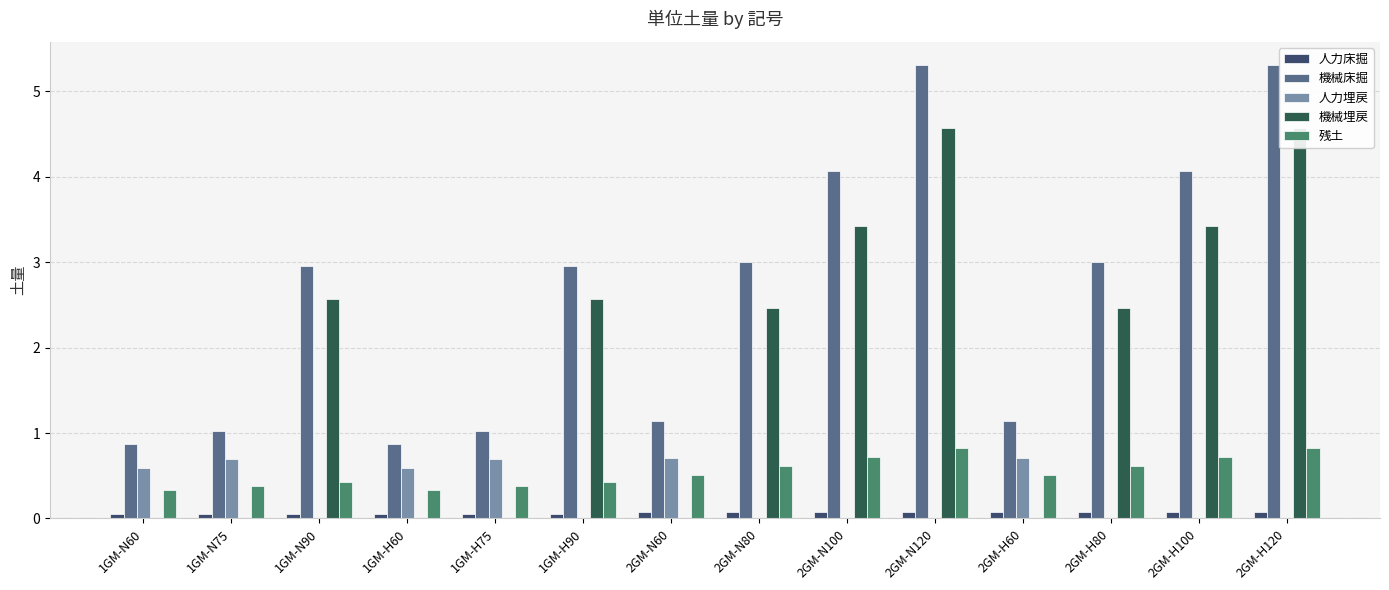

Between 2GM-N60 and 2GM-H80, which is larger?

2GM-N60